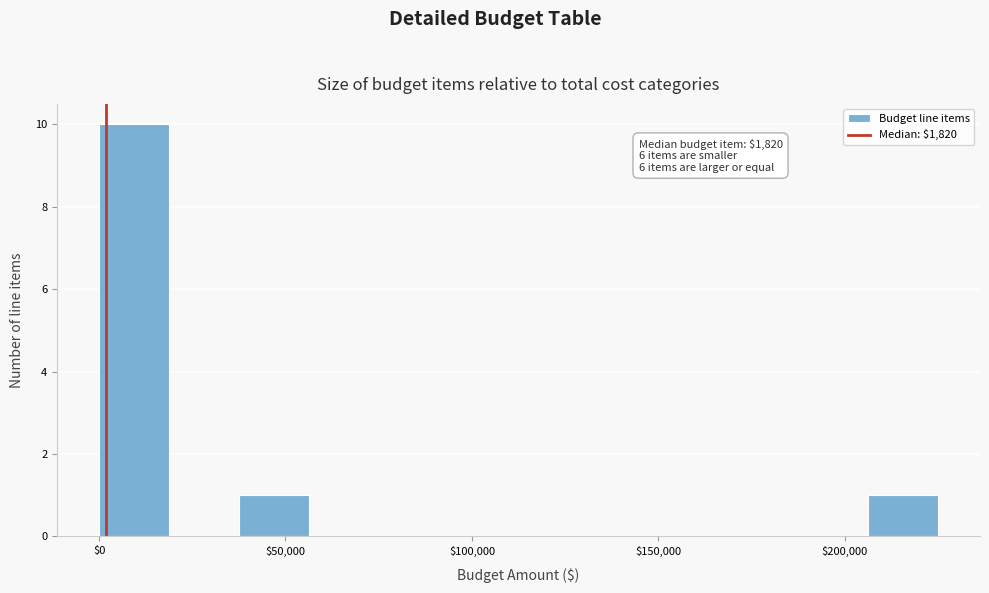

Around what value on the x-axis is the tallest bar? Give the approximate position of its centre, as read against the axis.

10000